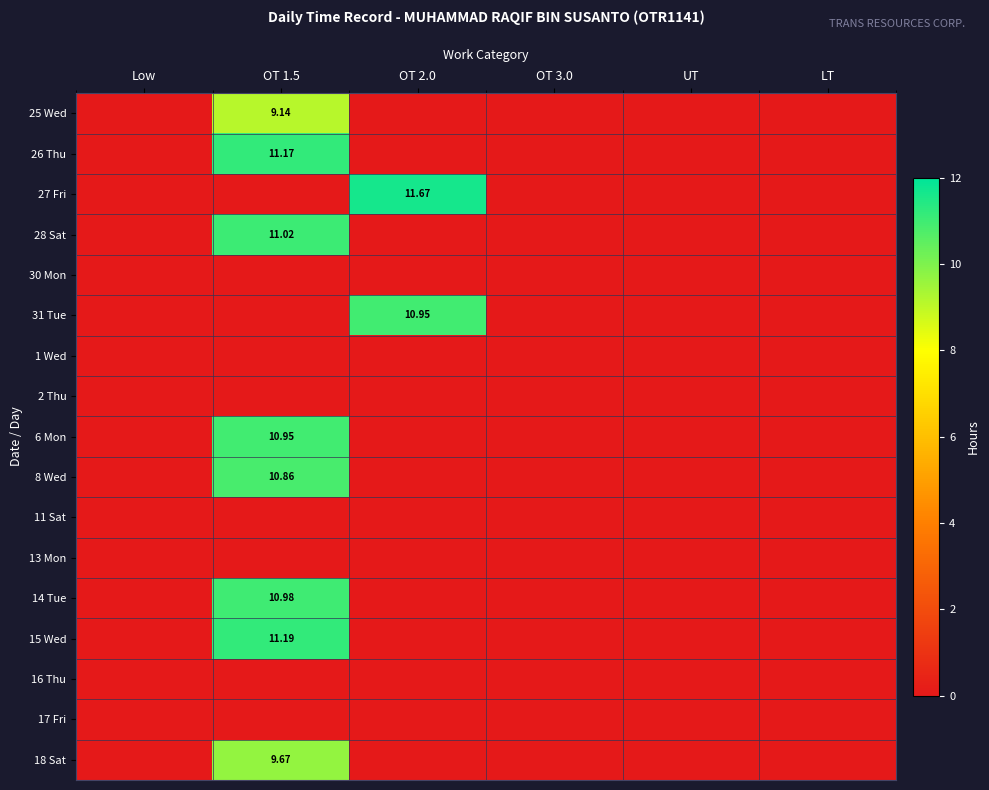

Is the value of 17 Fri at UT greater than the value of 8 Wed at UT?

No